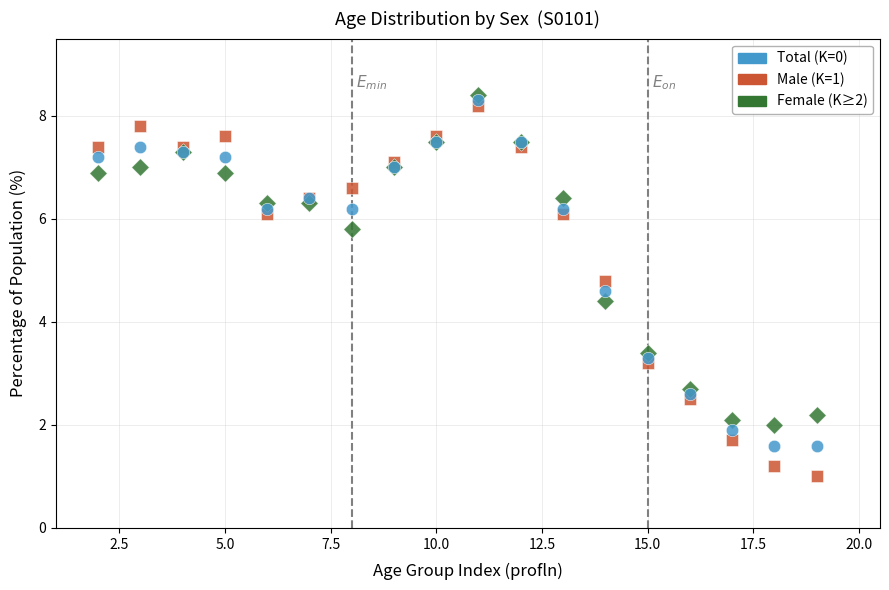

Across all series, what Y value is closest to 4?

4.4